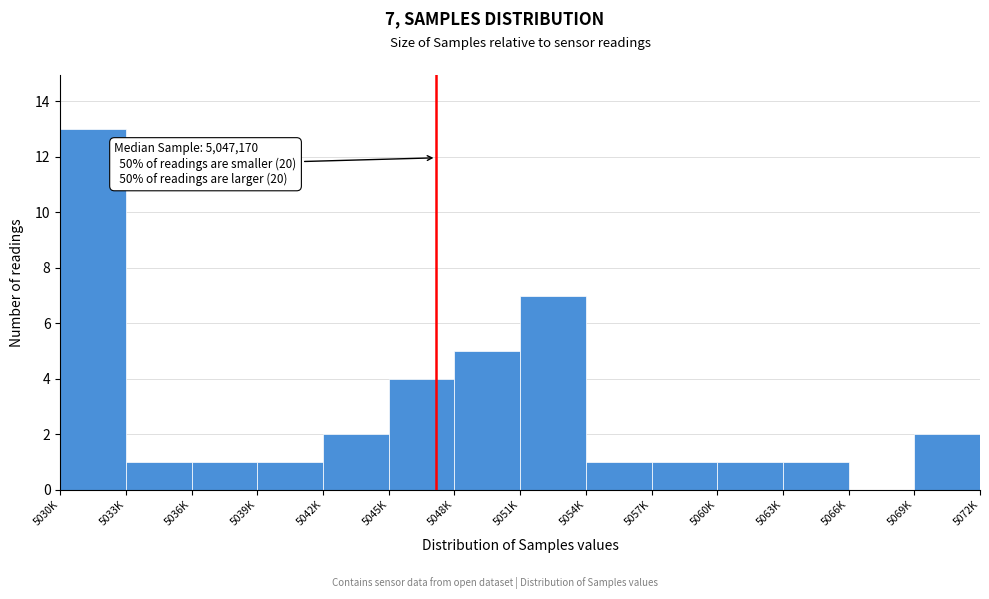

Reading right to left, transcribe all the data shown in this chart.

5069K=2	5066K=0	5063K=1	5060K=1	5057K=1	5054K=1	5051K=7	5048K=5	5045K=4	5042K=2	5039K=1	5036K=1	5033K=1	5030K=13